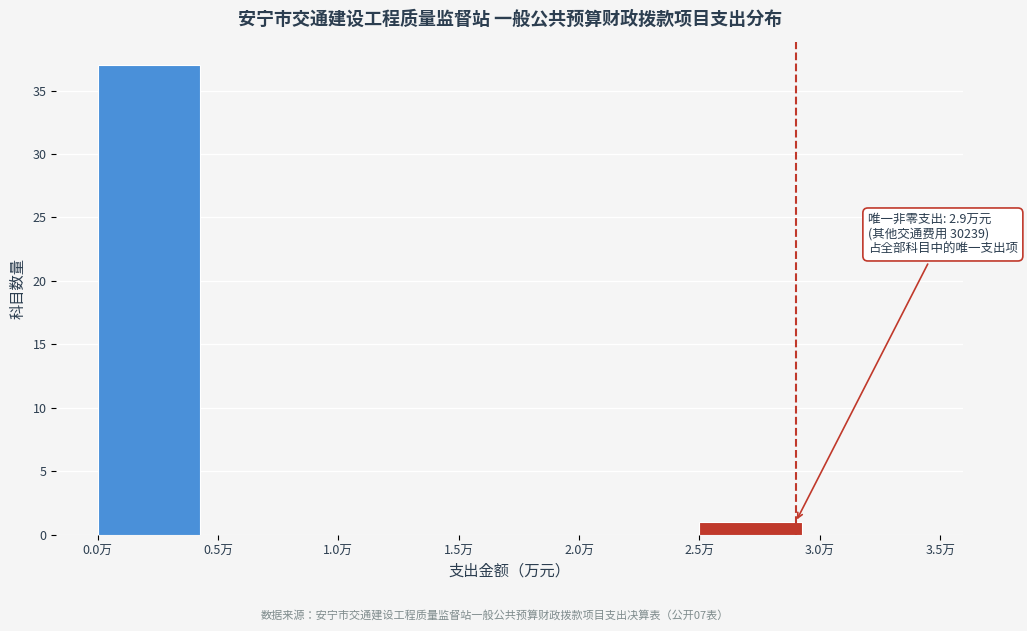

Which range on the x-axis has the tallest bar?

0.0 to 0.5